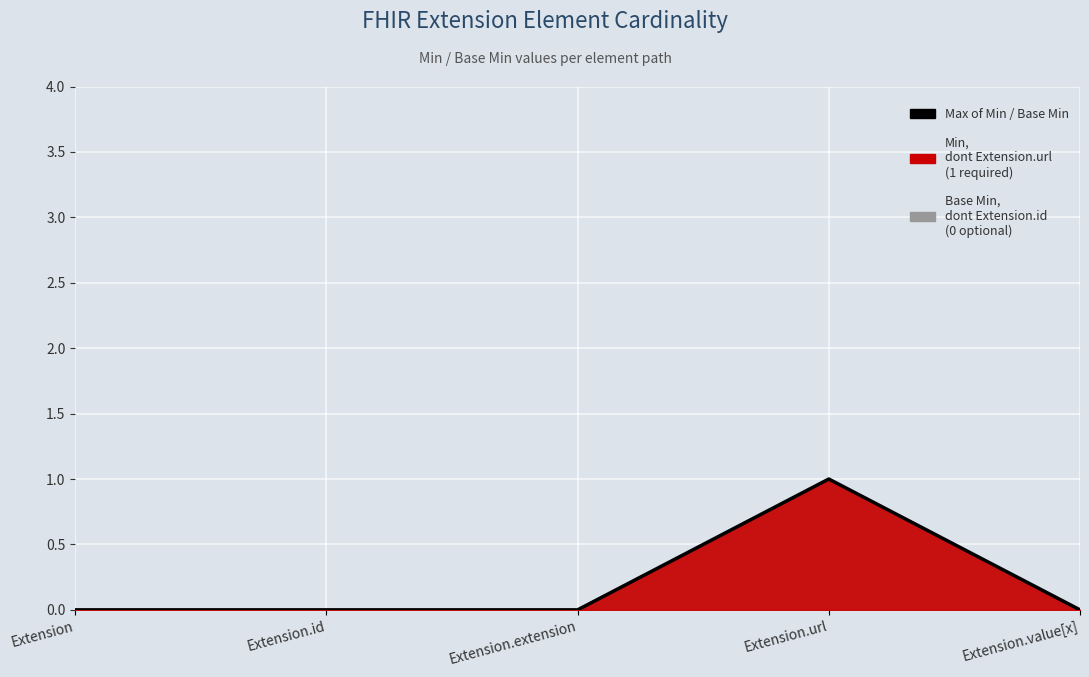

What position from the right is Extension.value[x]?

1